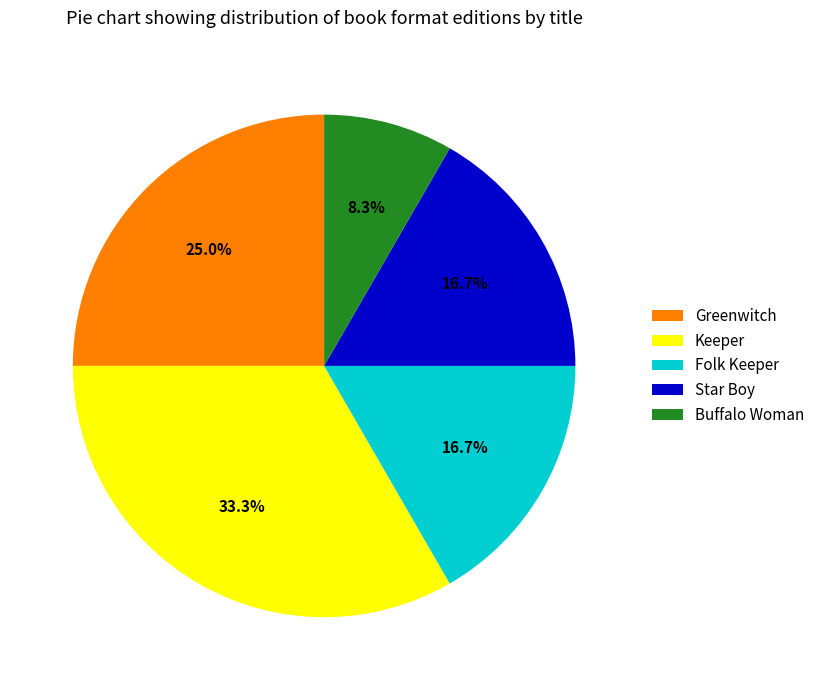

Which slice is the smallest?

Buffalo Woman